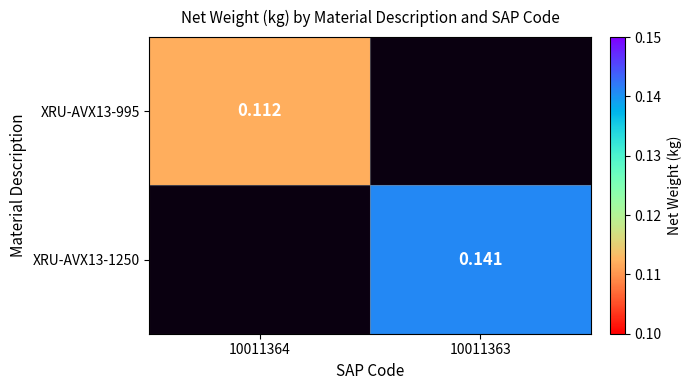

How many positive values does the XRU-AVX13-995 series have?

1